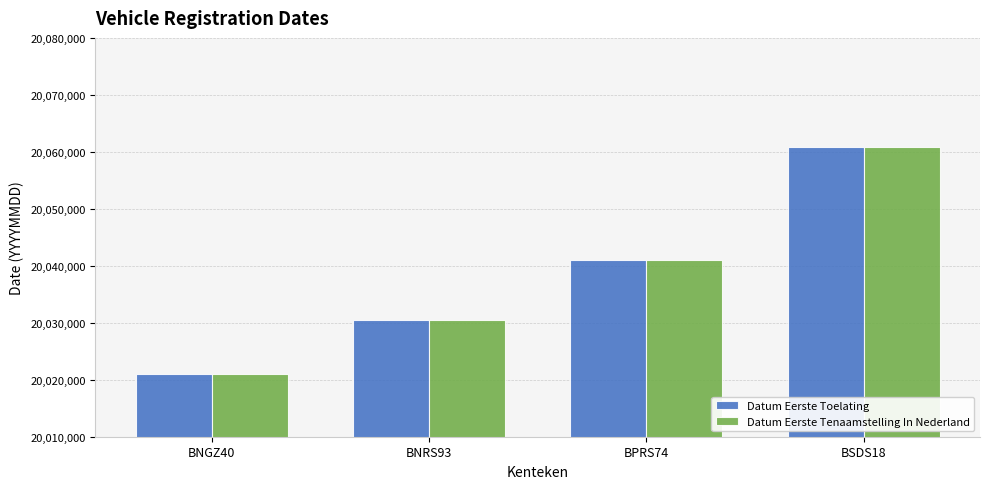

The value of Datum Eerste Toelating at BSDS18 is 20060807. True or false?

True